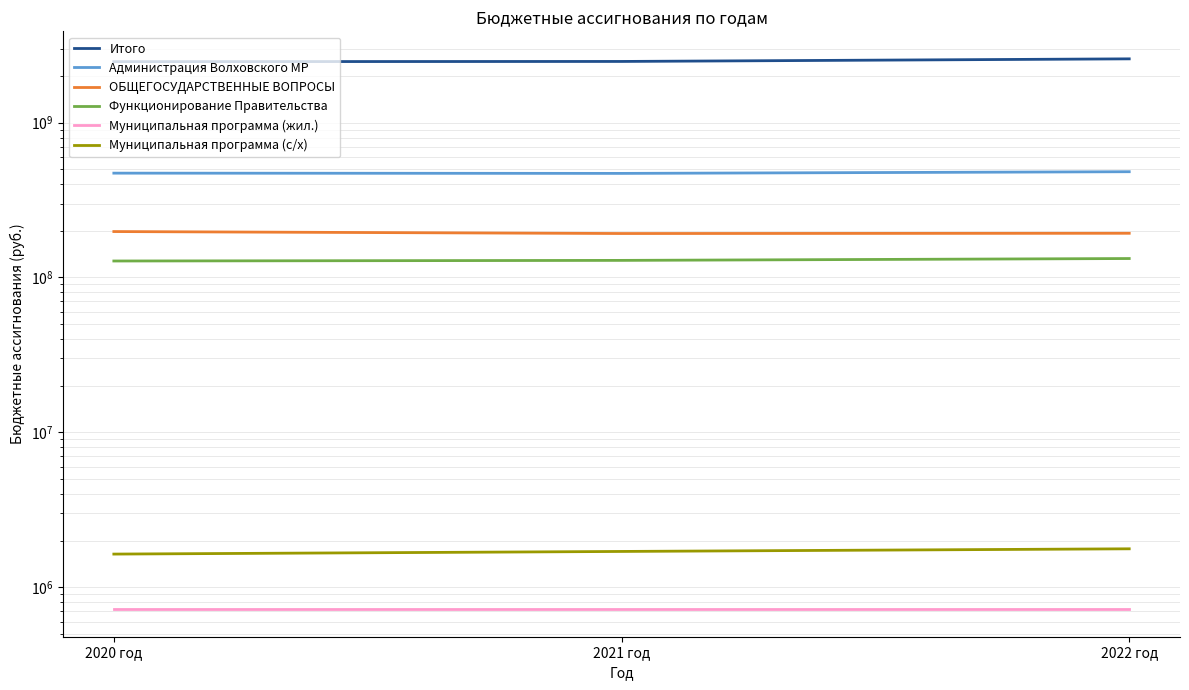

Reading left to right, transcribe all the data shown in this chart.

Итого: 2472811869	2479618993	2577411090
Администрация Волховского МР: 471210327	469451039	481306719
ОБЩЕГОСУДАРСТВЕННЫЕ ВОПРОСЫ: 197733527	192036519	192730819
Функционирование Правительства: 127629727	128807319	132403519
Муниципальная программа (жил.): 720600	720600	720600
Муниципальная программа (с/х): 1635300	1700700	1768700